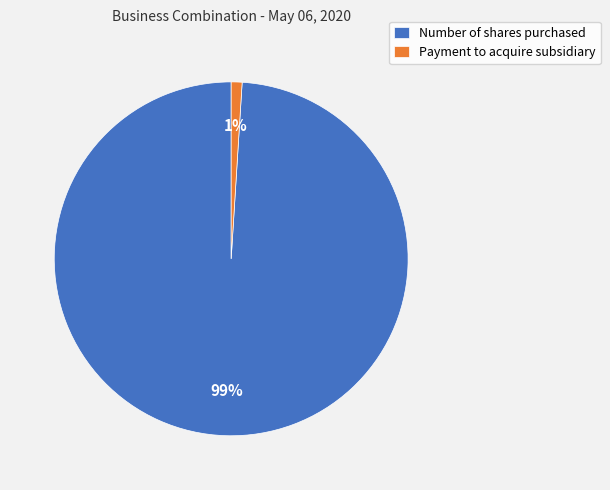

Rank the categories by value from highest to lowest.

Number of shares purchased, Payment to acquire subsidiary